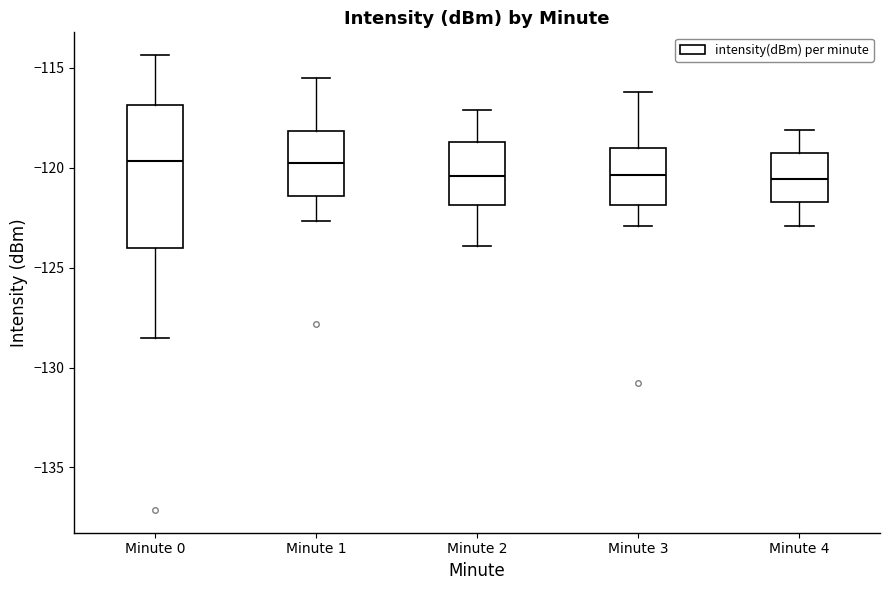

Where does the upper whisker of the box for Minute 0 end on the y-axis? The values are not printed on the chart, so give them approximately, as read against the axis.

-114.5